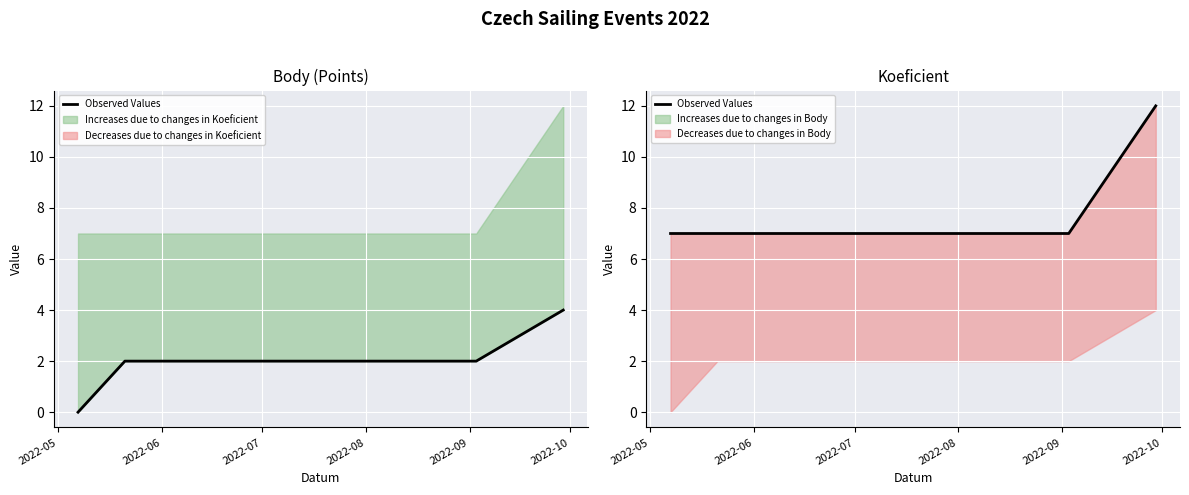

List the labels in order of value, smallest first.

2022-05, 2022-06, 2022-07, 2022-08, 2022-09, 2022-10